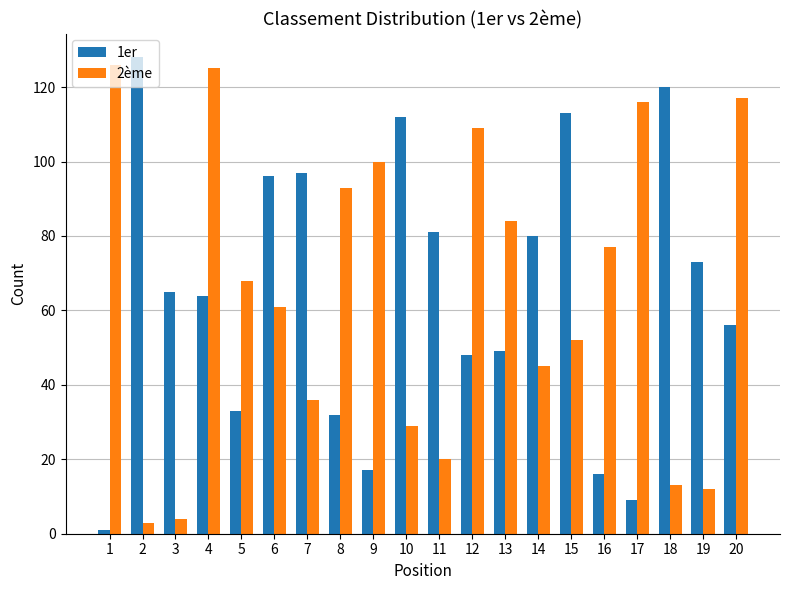

What is the greatest value displayed?

128